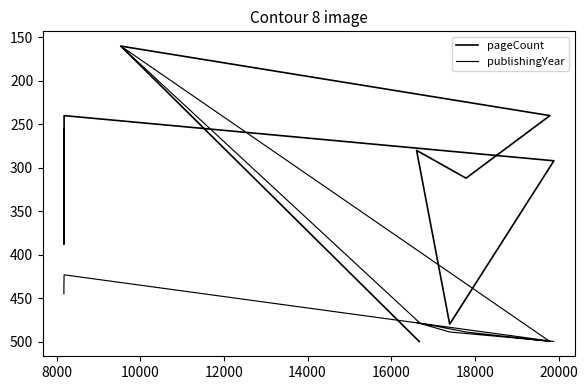

Which series has the largest total across all categories?

publishingYear